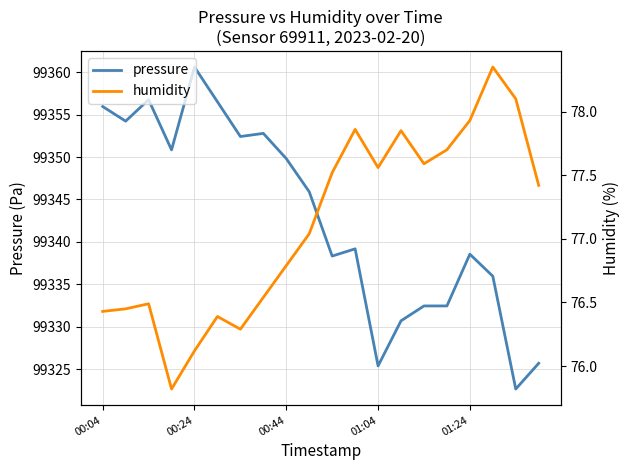

Which series has the widest spread of values?

pressure